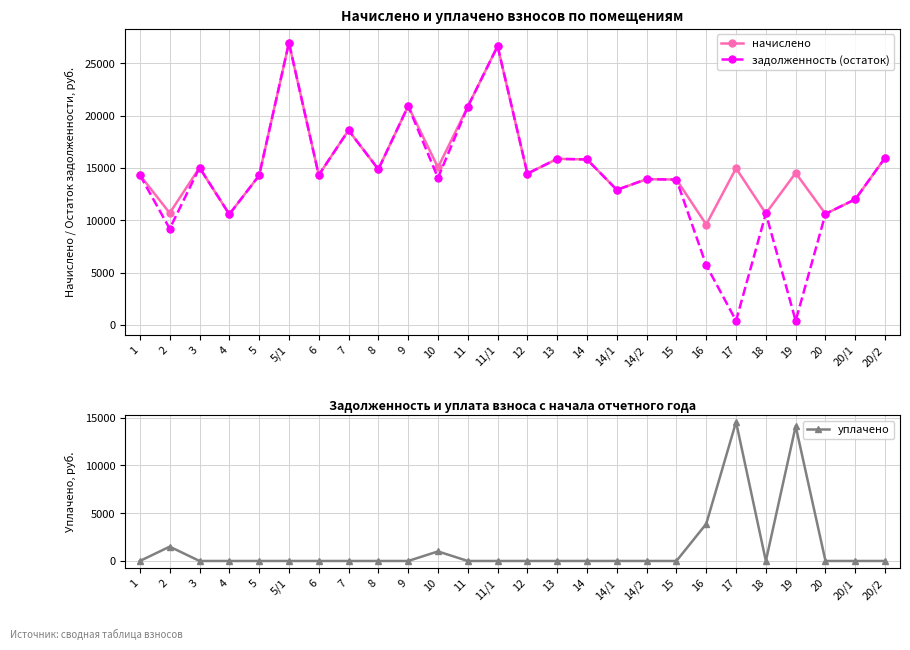

Where is уплачено nearest to the value 7279?

16